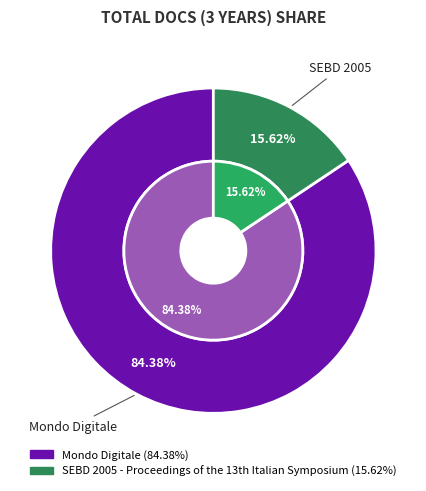

Count the number of slices in the pie.

2